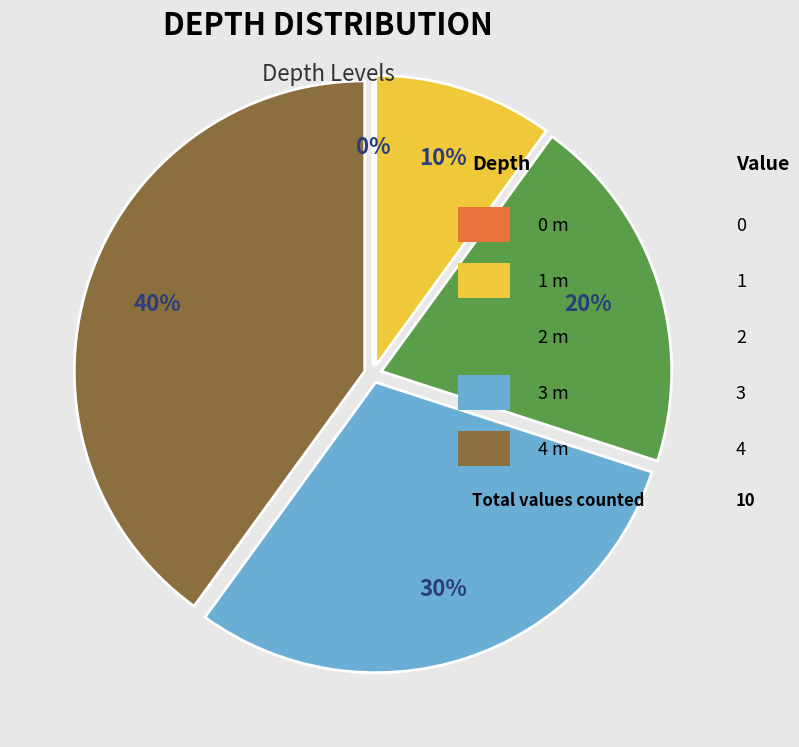

What is the smallest slice in the pie chart?

0 m